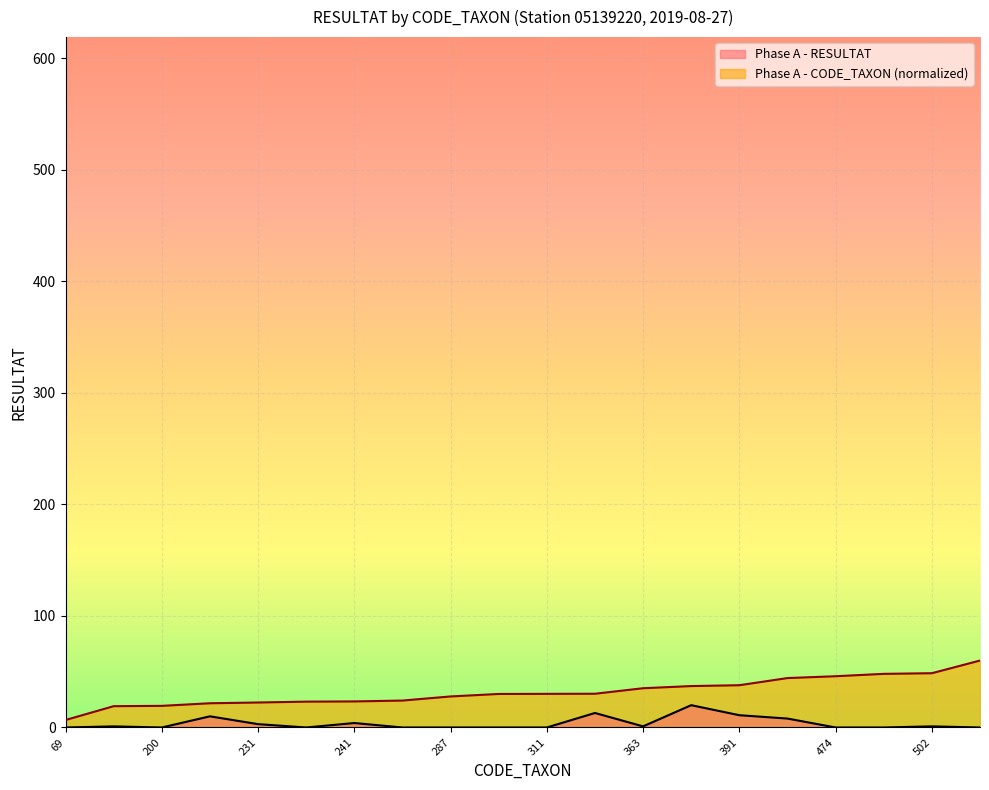

Rank the series by their maximum value, from highest to lowest.

Phase A - CODE_TAXON (normalized), Phase A - RESULTAT